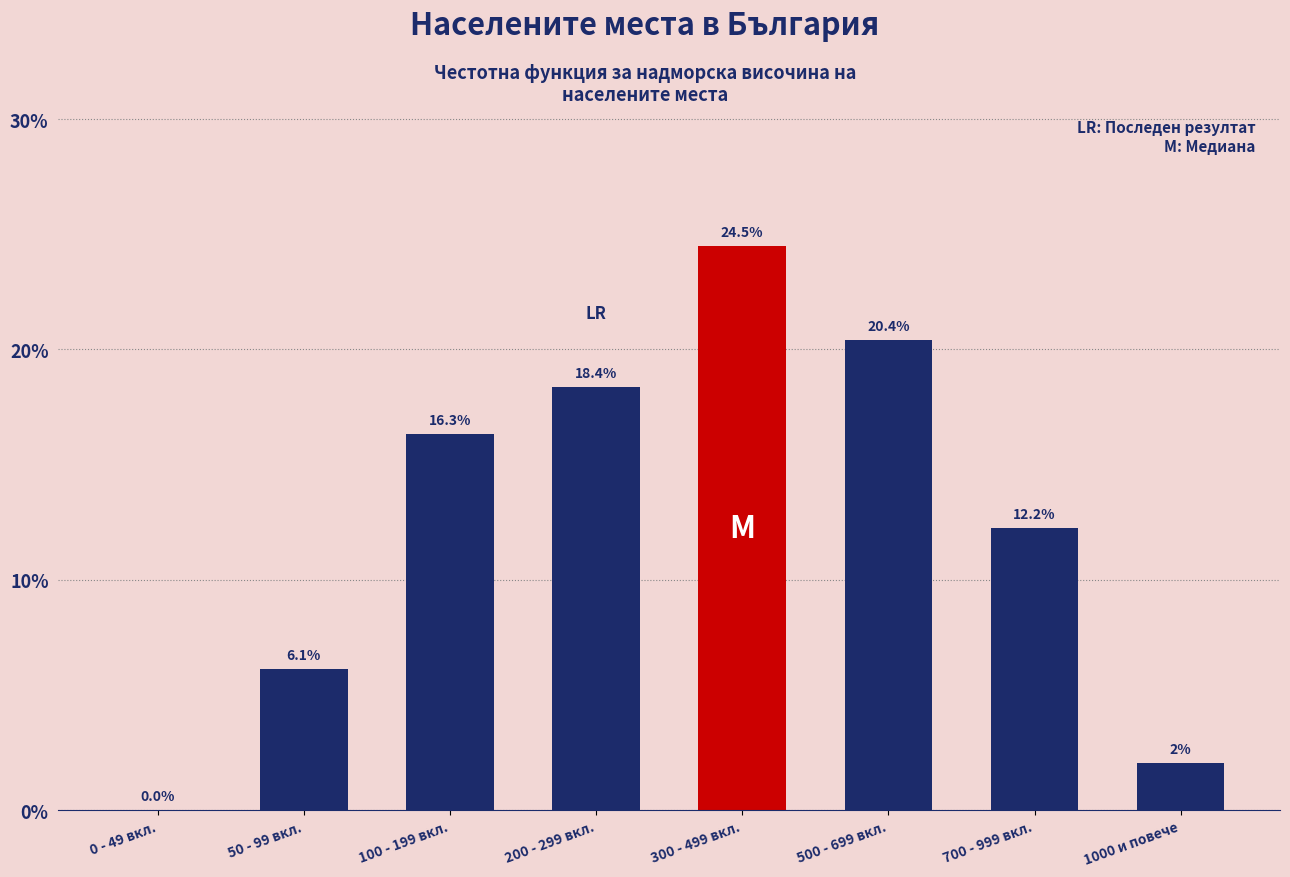

Reading left to right, what are all the values shown in this chart?

0 - 49 вкл.=0.0	50 - 99 вкл.=6.1	100 - 199 вкл.=16.3	200 - 299 вкл.=18.4	300 - 499 вкл.=24.5	500 - 699 вкл.=20.4	700 - 999 вкл.=12.2	1000 и повече=2.0